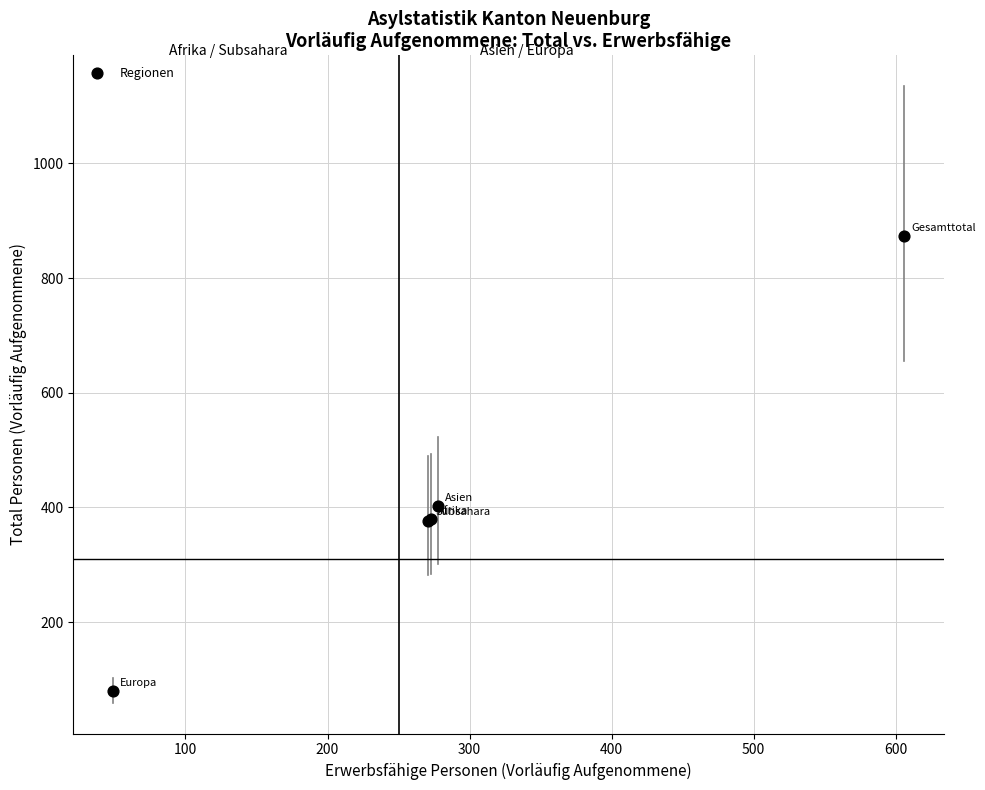

What Y value in the scatter plot is closest to 476?

402